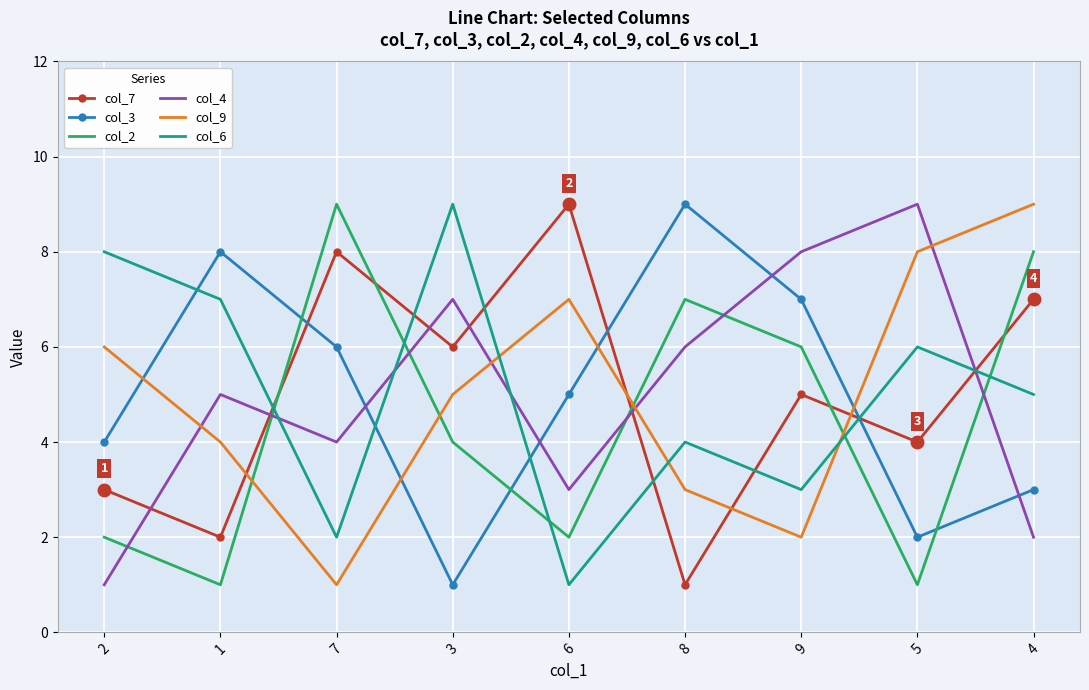

What is the difference between the second highest and second lowest values in the col_4 series?

6